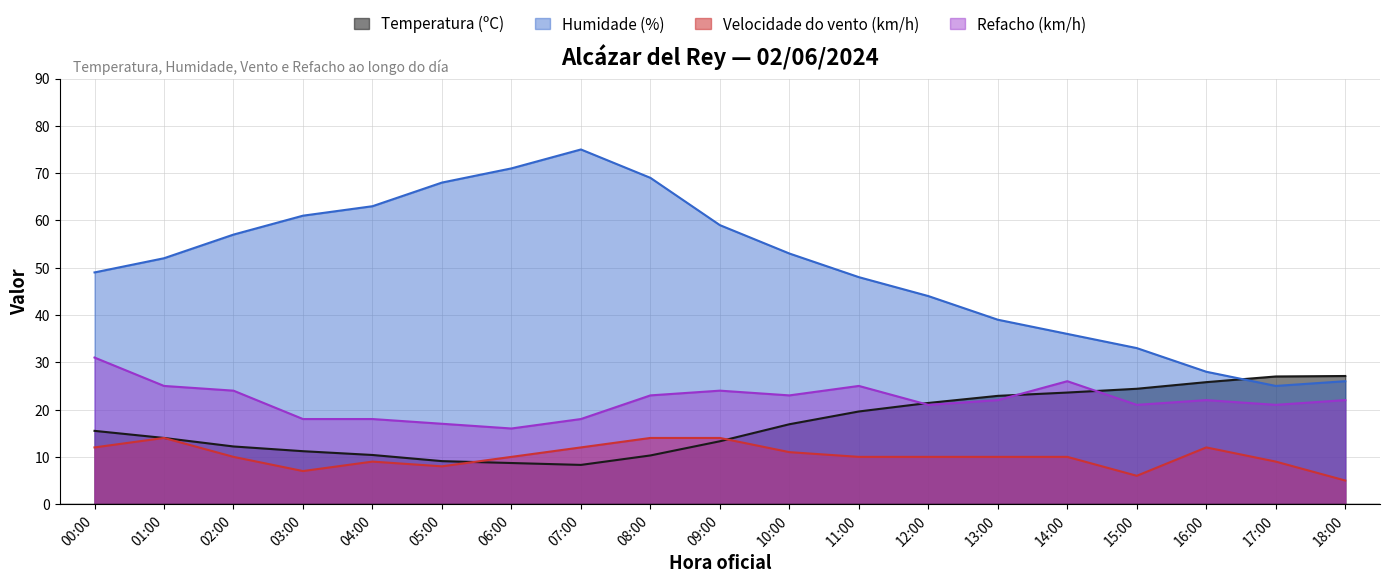

What is the minimum value shown in the chart?

5.0